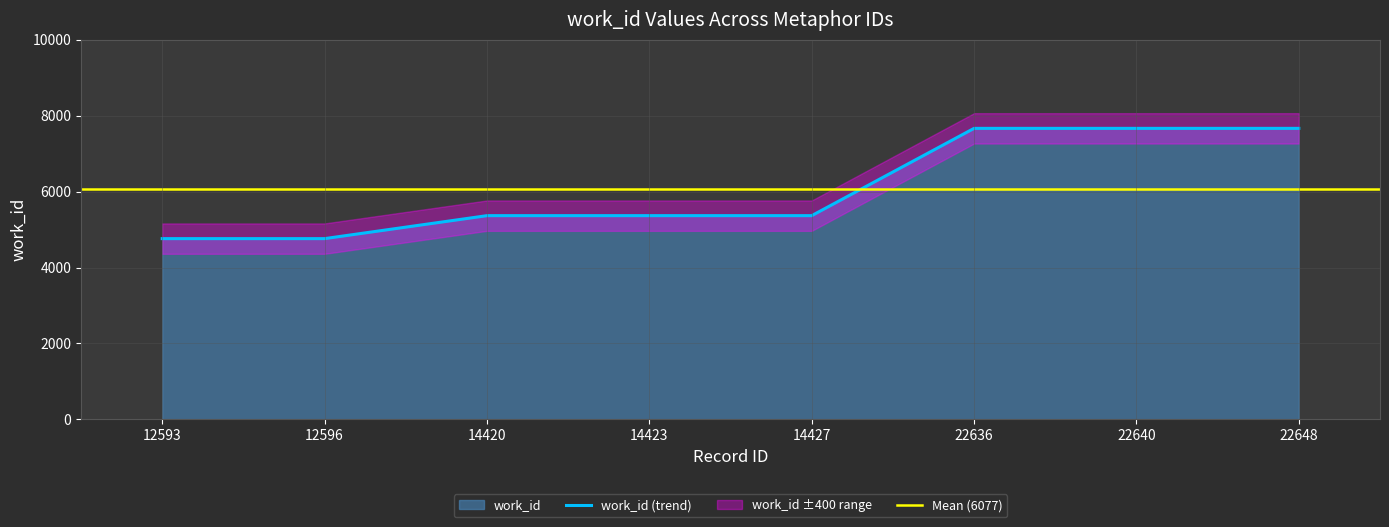

List the labels in order of value, smallest first.

12593, 12596, 14420, 14423, 14427, 22636, 22640, 22648